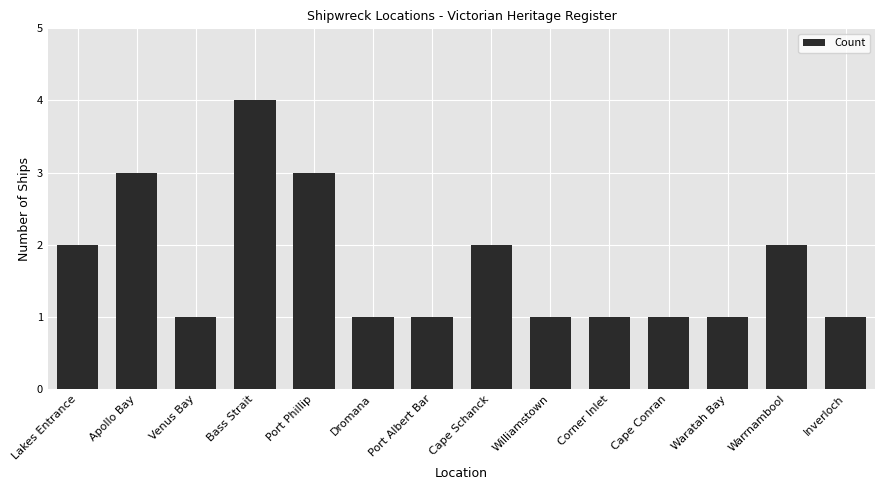

Reading left to right, what are all the values shown in this chart?

Lakes Entrance=2	Apollo Bay=3	Venus Bay=1	Bass Strait=4	Port Phillip=3	Dromana=1	Port Albert Bar=1	Cape Schanck=2	Williamstown=1	Corner Inlet=1	Cape Conran=1	Waratah Bay=1	Warrnambool=2	Inverloch=1